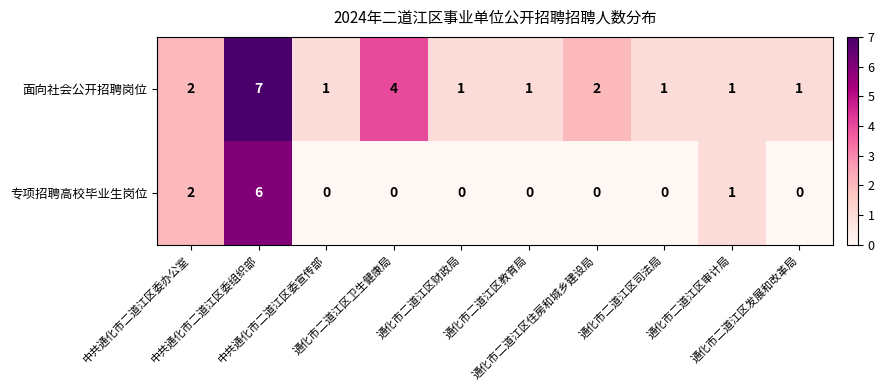

List the series in order of their overall mean, lowest first.

专项招聘高校毕业生岗位, 面向社会公开招聘岗位